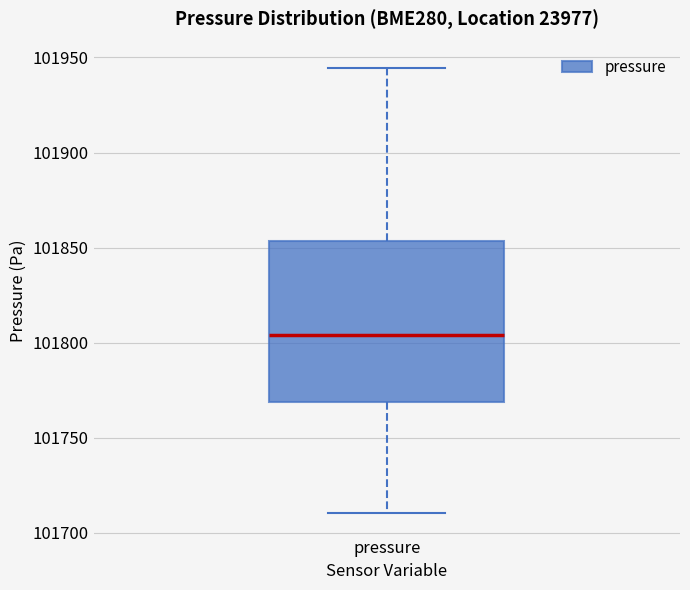

Where is the lower edge of the box for pressure on the y-axis? The values are not printed on the chart, so give them approximately, as read against the axis.

101770